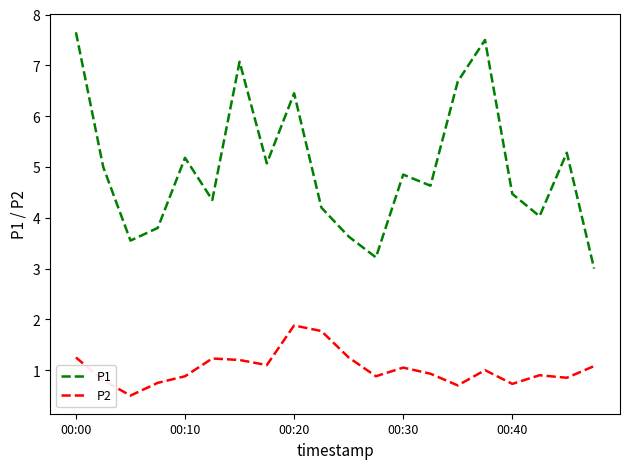

What is the greatest value displayed?

7.7